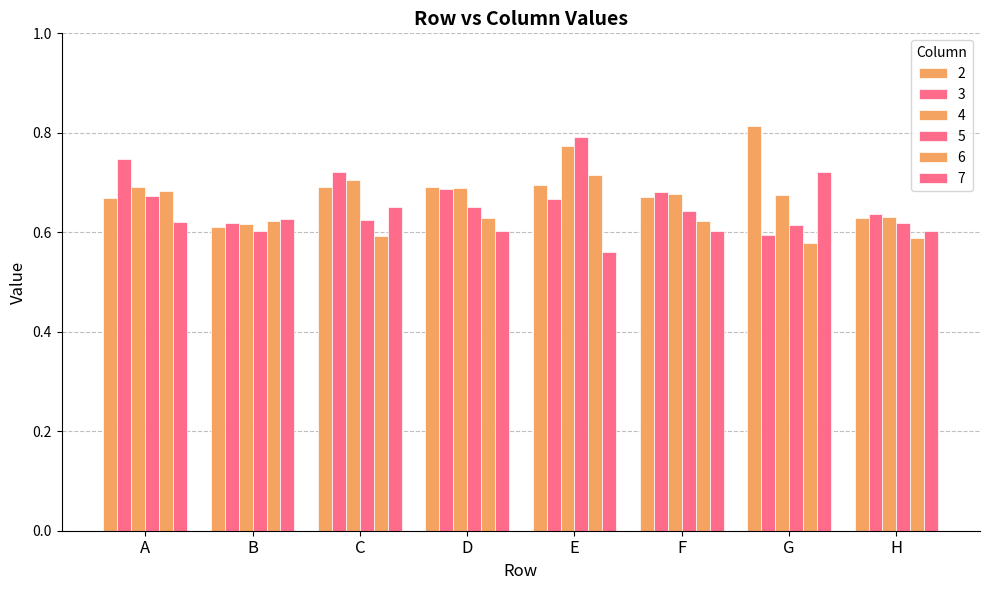

How many series are shown in this chart?

6